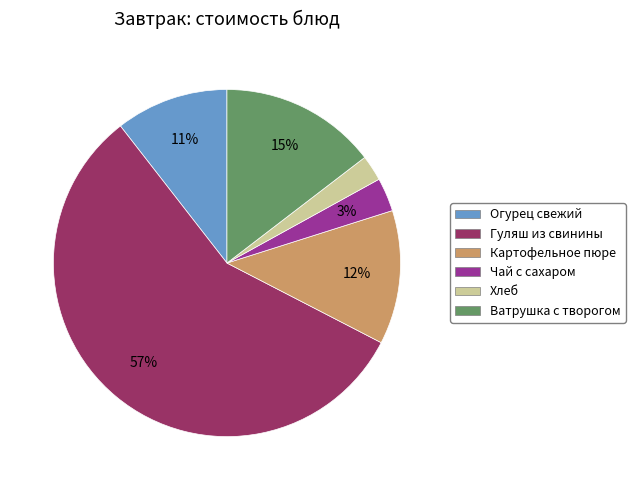

What percentage is the Ватрушка с творогом slice, to the nearest percent?

15%